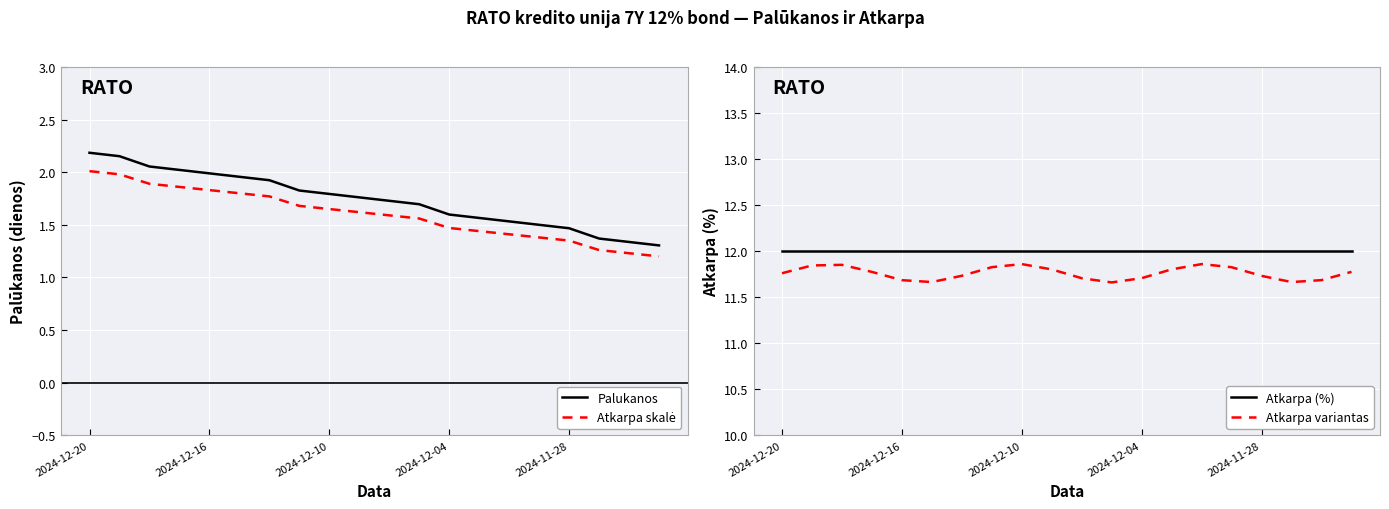

Which series has the largest total across all categories?

Atkarpa (%)